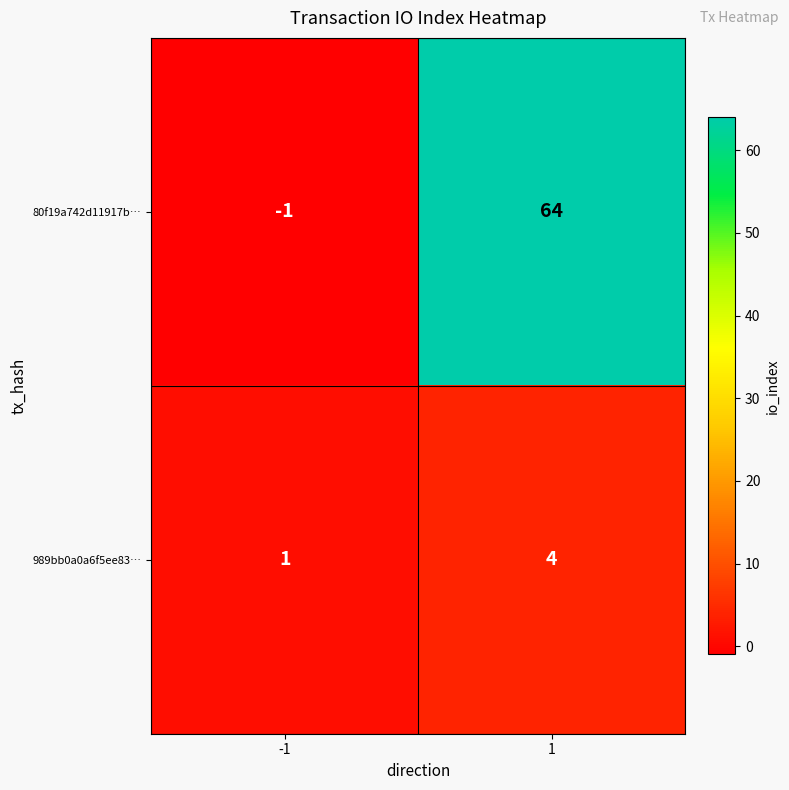

Which series has the largest total across all categories?

80f19a742d11917b…